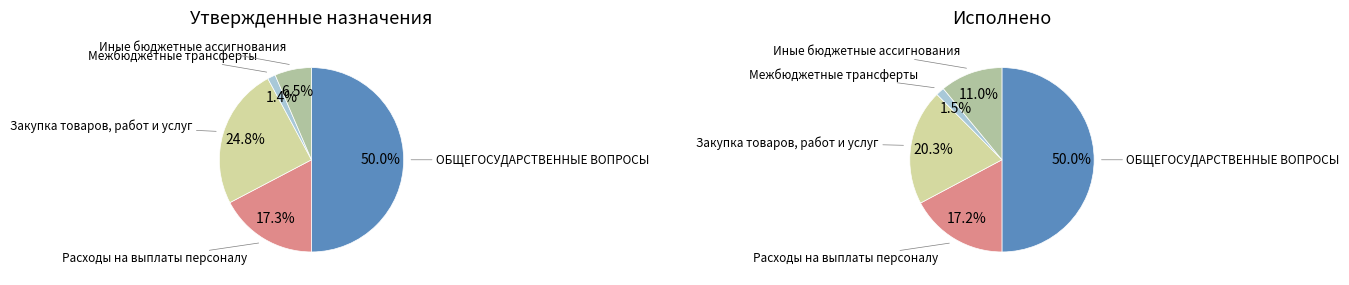

Is it true that Межбюджетные трансферты is 1% of the pie?

True